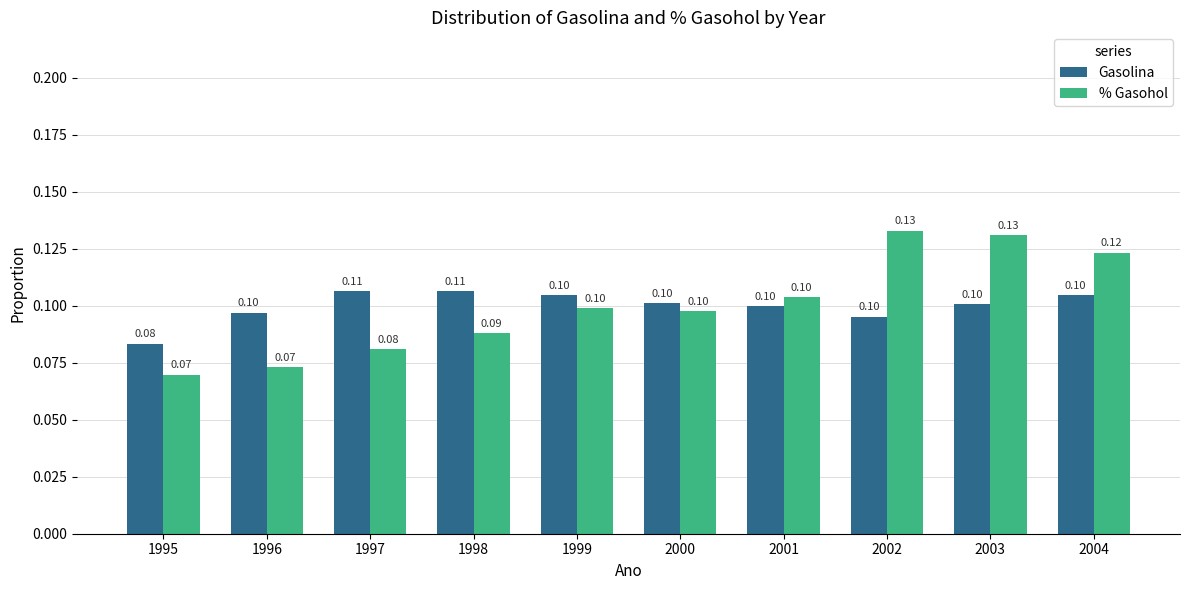

At which label does Gasolina reach its minimum?

1995